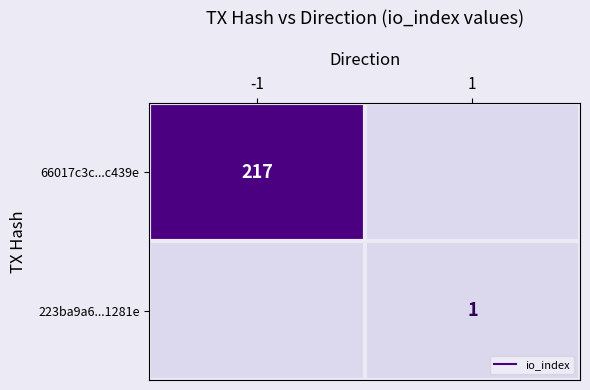

What is the sum of all 66017c3c...c439e values?

217